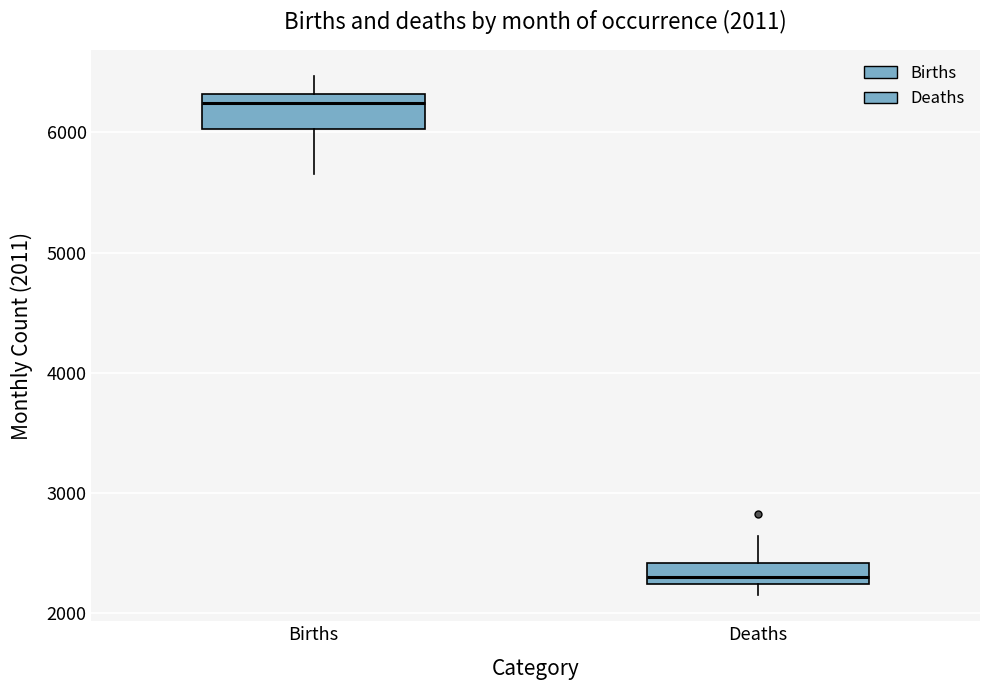

Which box has the lowest median line?

Deaths